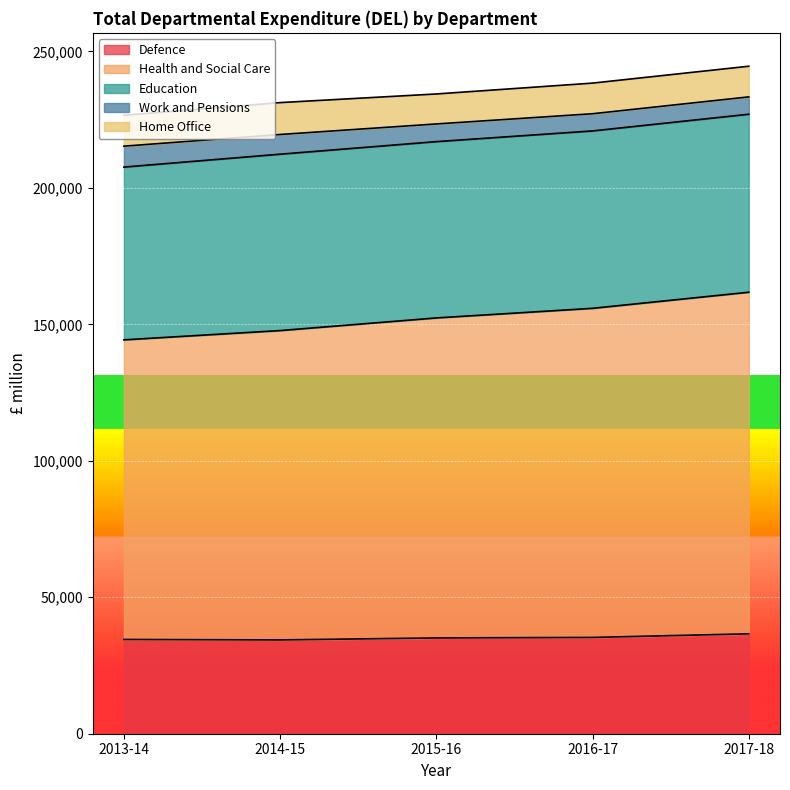

What is the value of the Health and Social Care point at the 2nd from the left?

113345